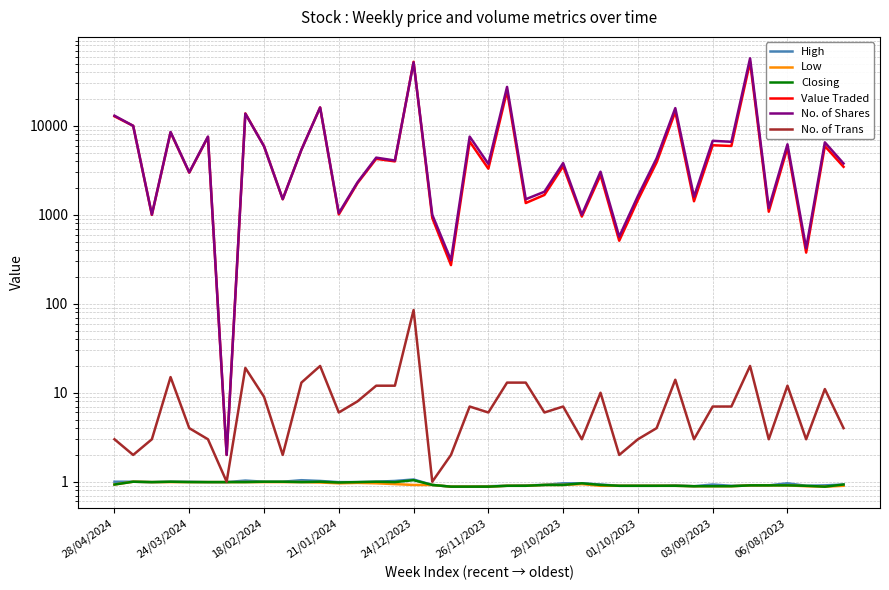

Does the chart have visible grid lines?

Yes